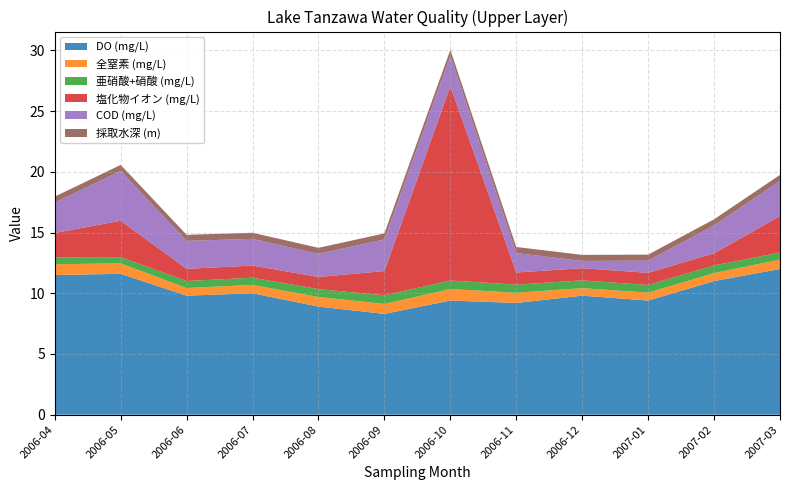

Reading left to right, extract all data points from this chart.

DO (mg/L): 11.5	11.6	9.8	10.0	8.9	8.3	9.4	9.2	9.8	9.4	11.0	12.0
全窒素 (mg/L): 0.9	0.9	0.6	0.7	0.8	0.8	0.9	0.8	0.6	0.7	0.7	0.8
亜硝酸+硝酸 (mg/L): 0.6	0.5	0.6	0.6	0.7	0.7	0.7	0.7	0.6	0.6	0.6	0.6
塩化物イオン (mg/L): 2.0	3.0	1.0	1.0	1.0	2.0	16.0	1.0	1.0	1.0	1.0	3.0
COD (mg/L): 2.5	4.1	2.3	2.2	1.9	2.6	2.5	1.6	0.6	1.0	2.3	2.9
採取水深 (m): 0.5	0.5	0.5	0.5	0.5	0.5	0.5	0.5	0.5	0.5	0.5	0.5